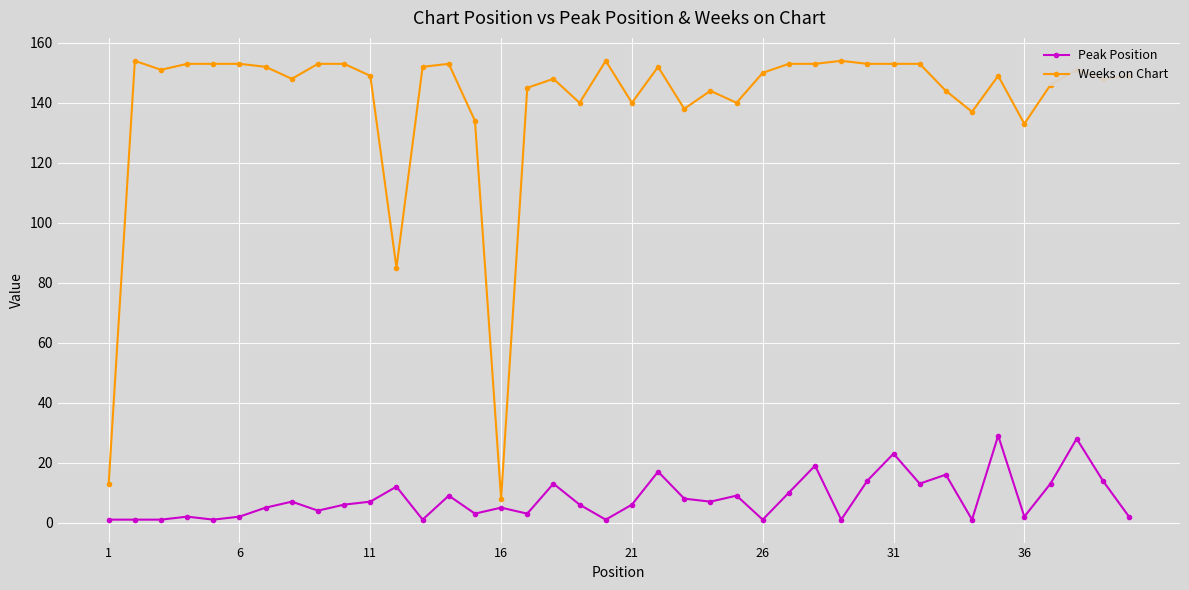

Which series has the largest total across all categories?

Weeks on Chart